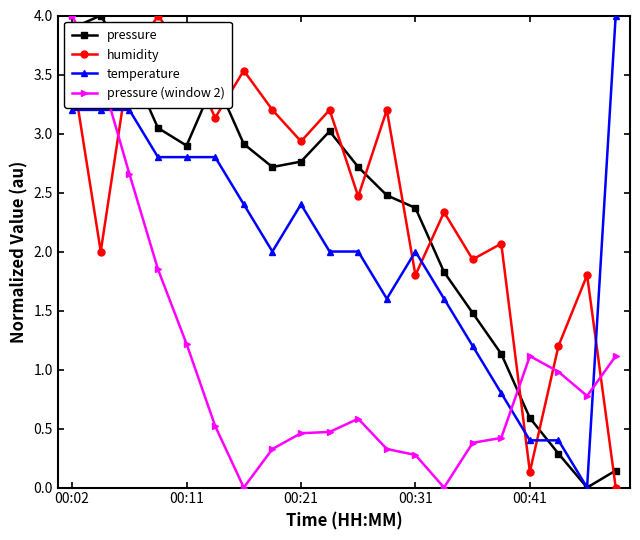

List the series in order of their overall mean, highest first.

humidity, pressure, temperature, pressure (window 2)